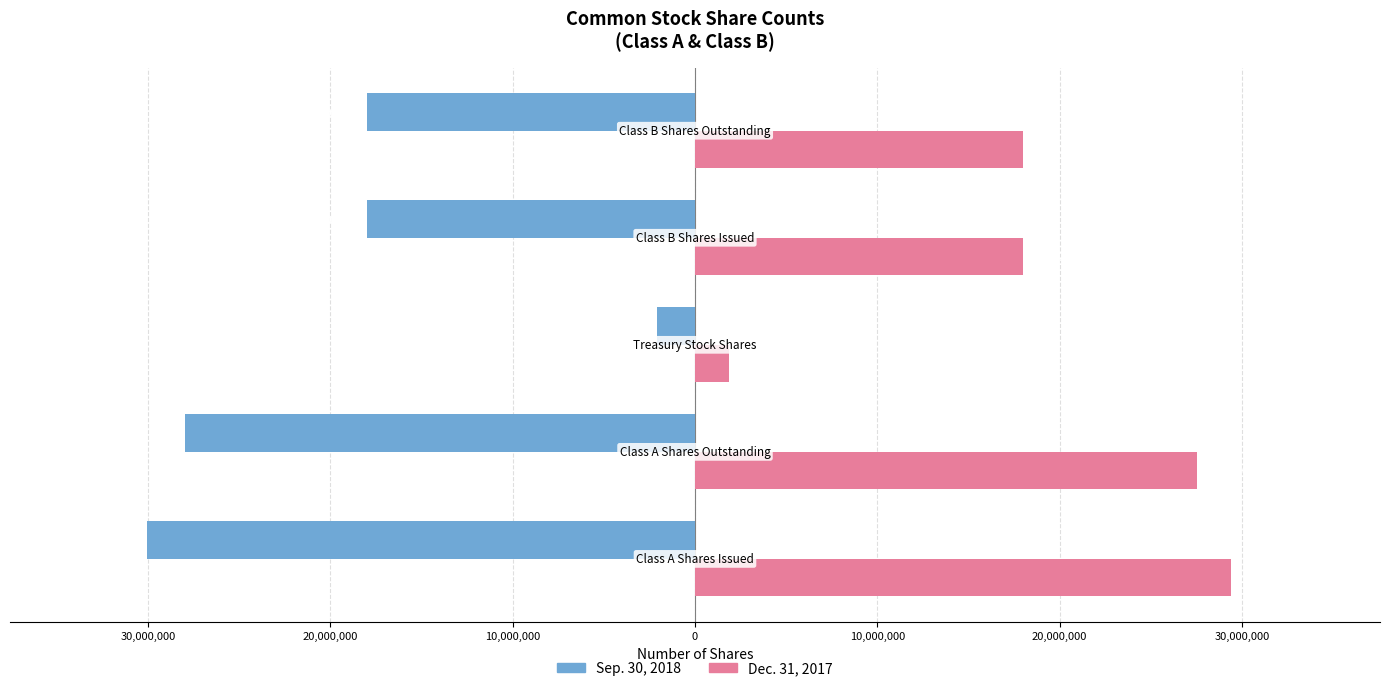

What is the sum of all Sep. 30, 2018 values?

-96115210